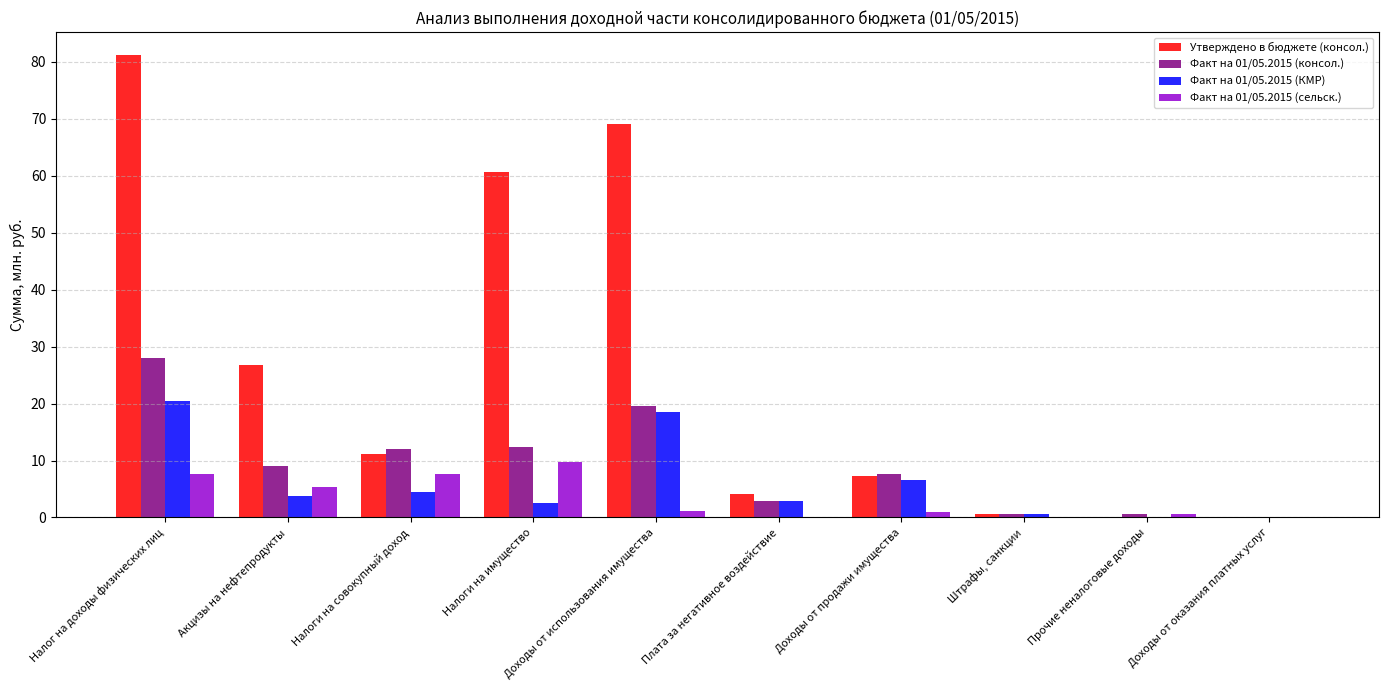

Between Акцизы на нефтепродукты and Штрафы, санкции, which series saw the biggest shift?

Утверждено в бюджете (консол.)